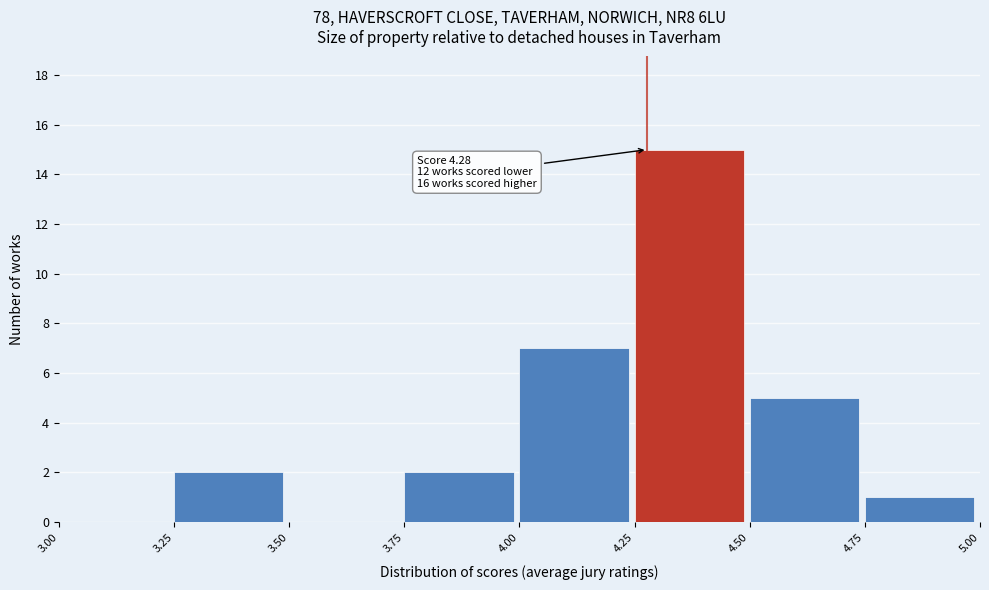

Which range on the x-axis has the tallest bar?

4.25 to 4.50